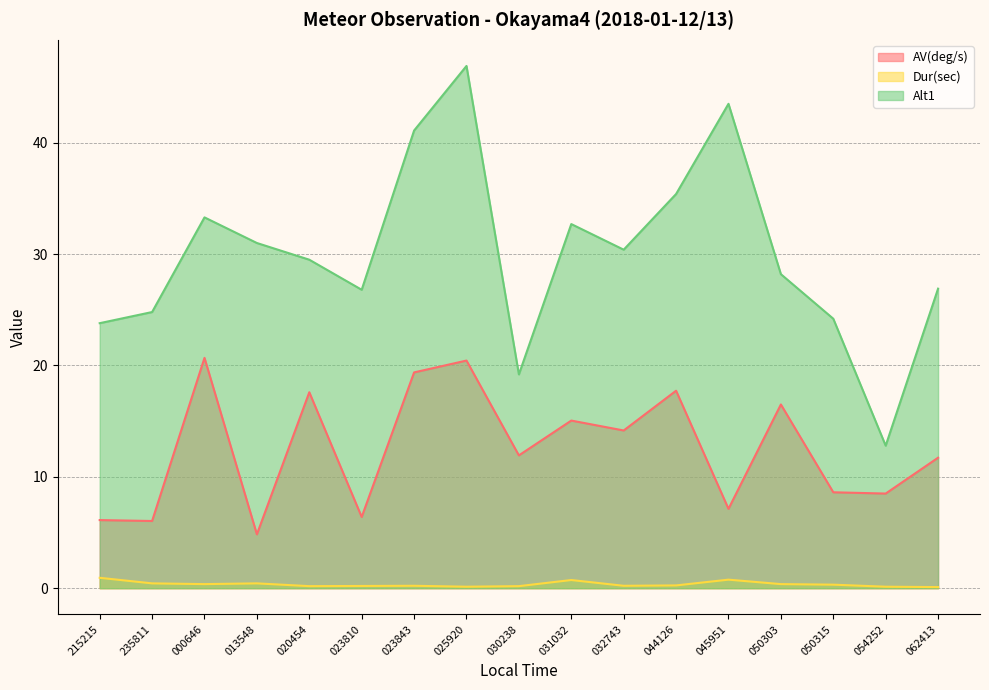

Which series has the largest total across all categories?

Alt1